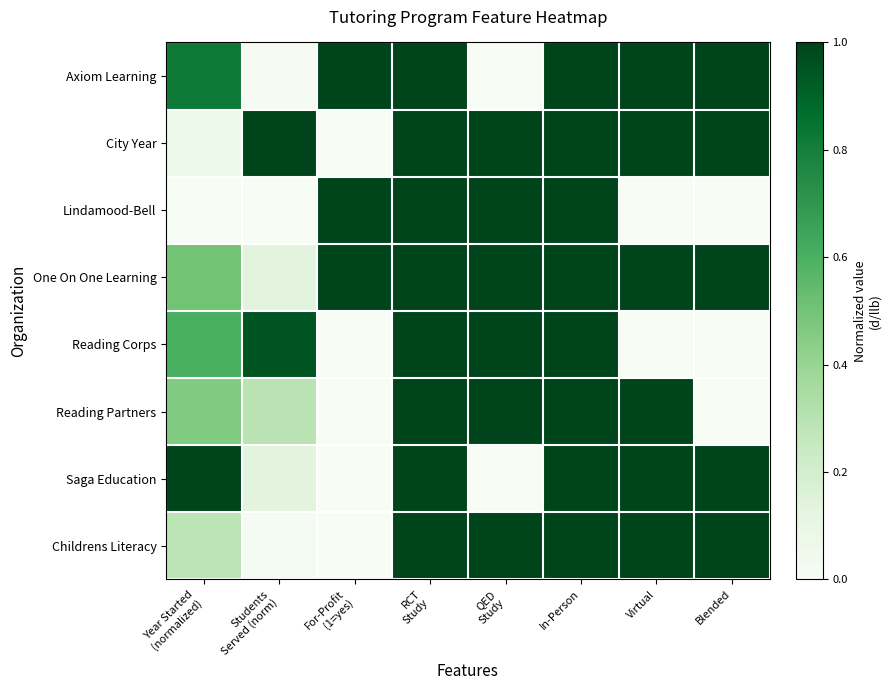

Which category has the highest value across all series?

For-Profit
(1=yes)